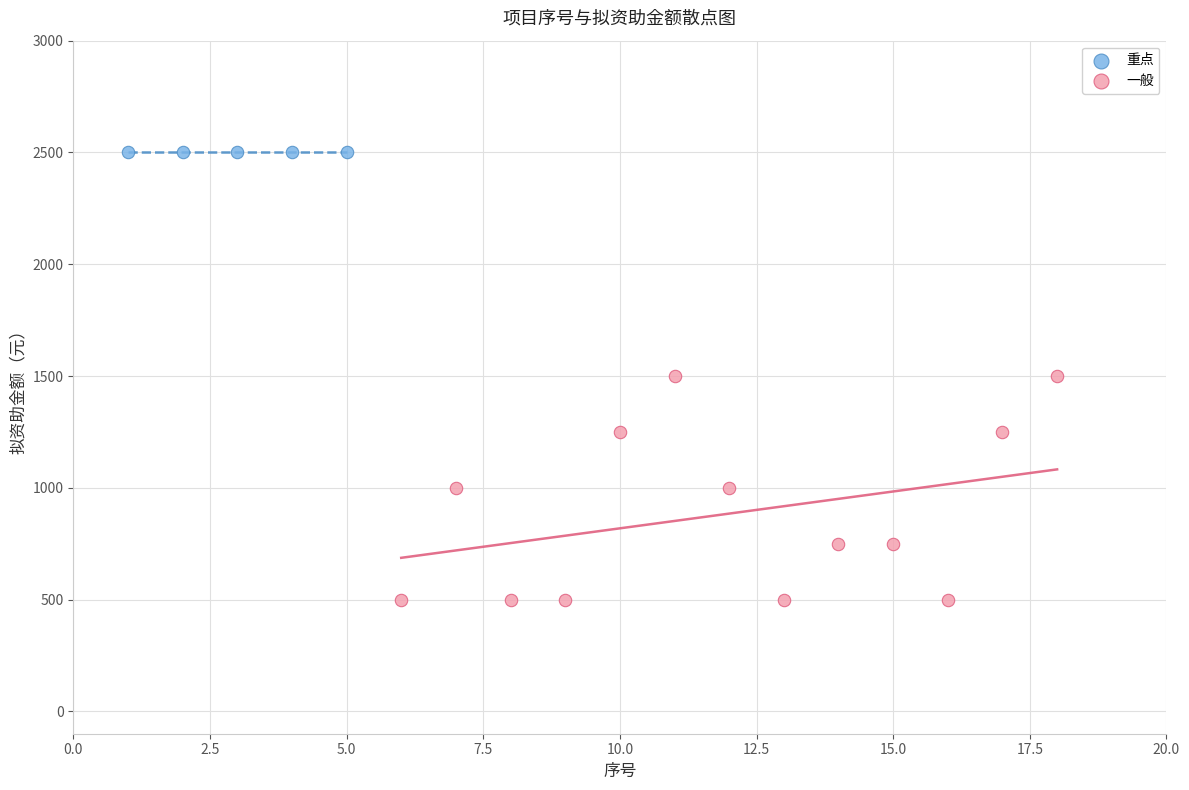

Which series reaches the minimum Y coordinate?

一般